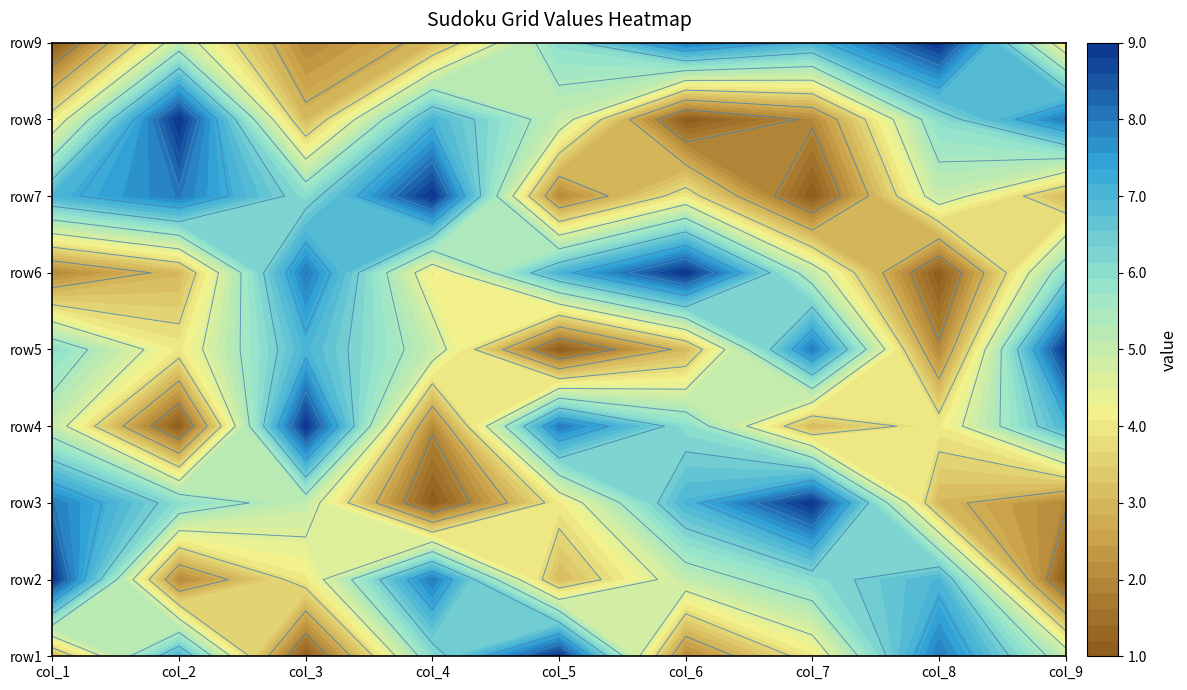

At how many categories does at least one series exceed 3?

9